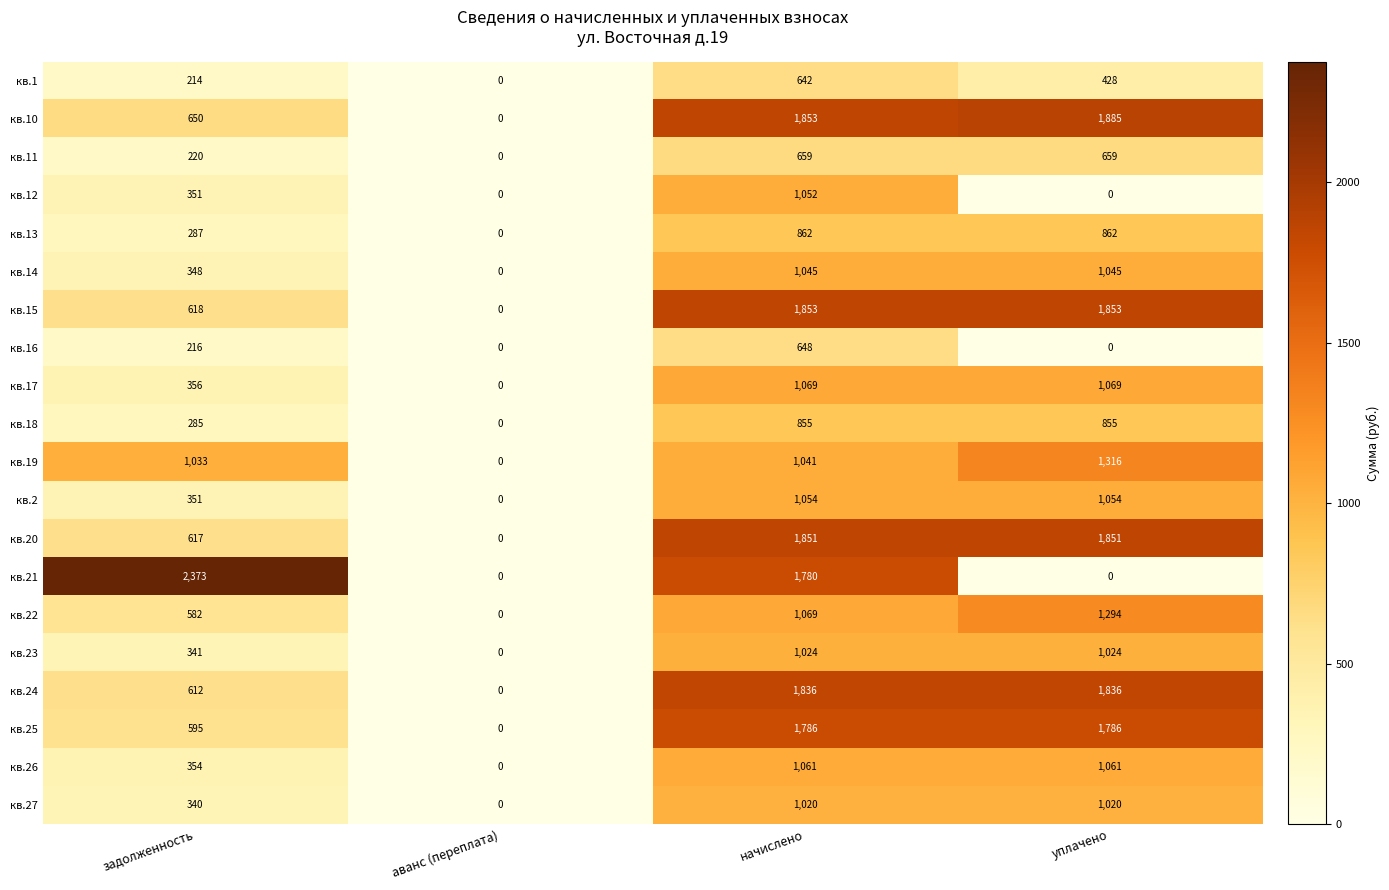

The кв.18 series shows 1419 at уплачено. True or false?

False